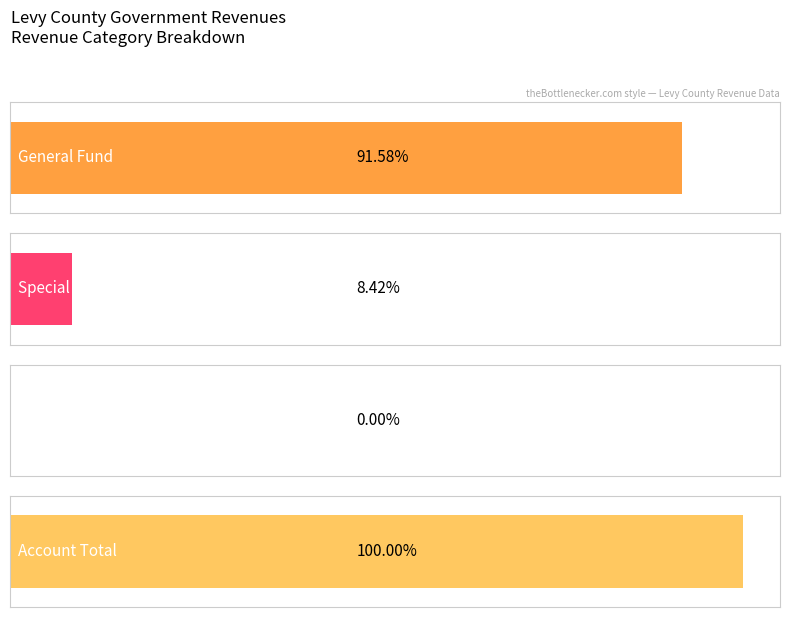

The value of Special Revenue at 3 is 0. True or false?

True